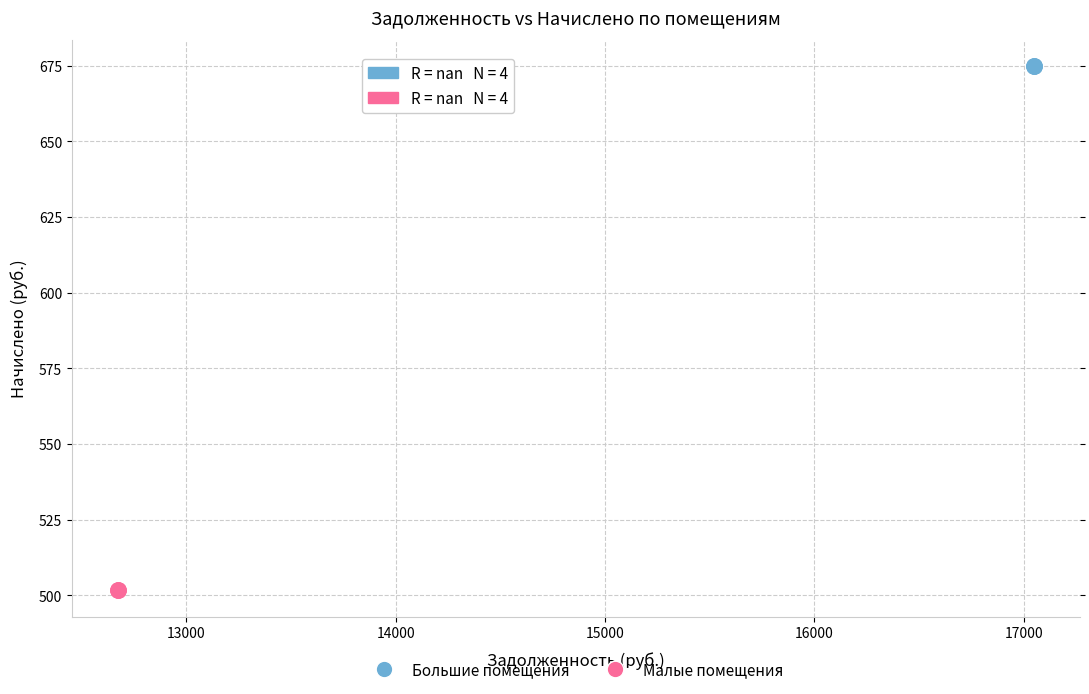

Which series contains the lowest Y value?

Малые помещения